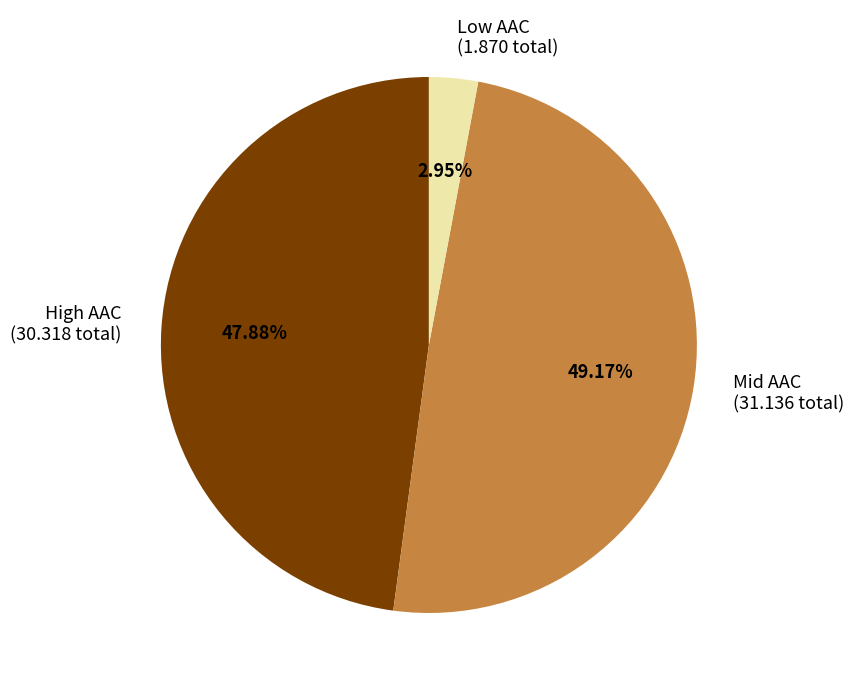

How many segments does this pie chart have?

3